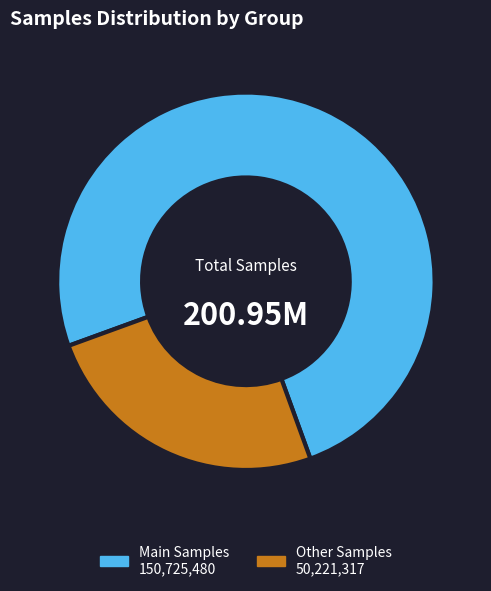

How many slices are in this pie chart?

2